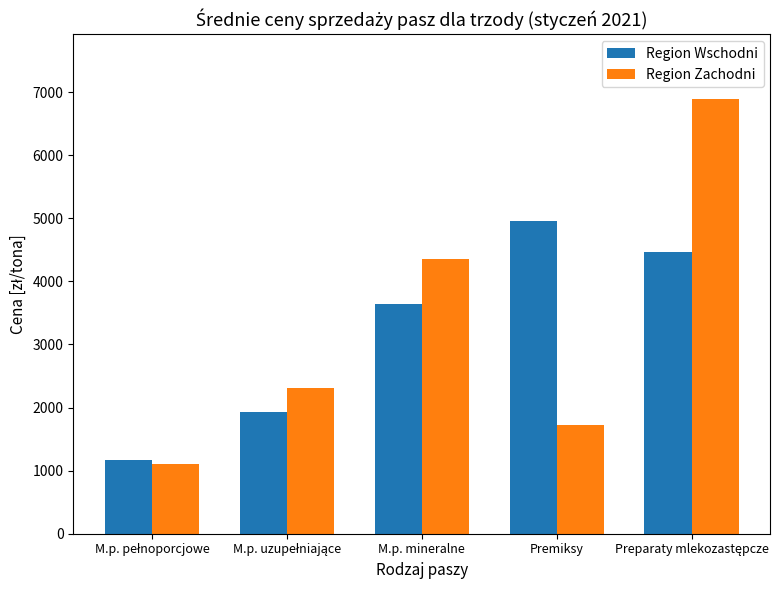

Reading left to right, list all the values displayed in this chart.

Region Wschodni: 1175.7	1937.0	3639.2	4955.4	4468.0
Region Zachodni: 1109.6	2314.5	4357.3	1719.4	6886.0